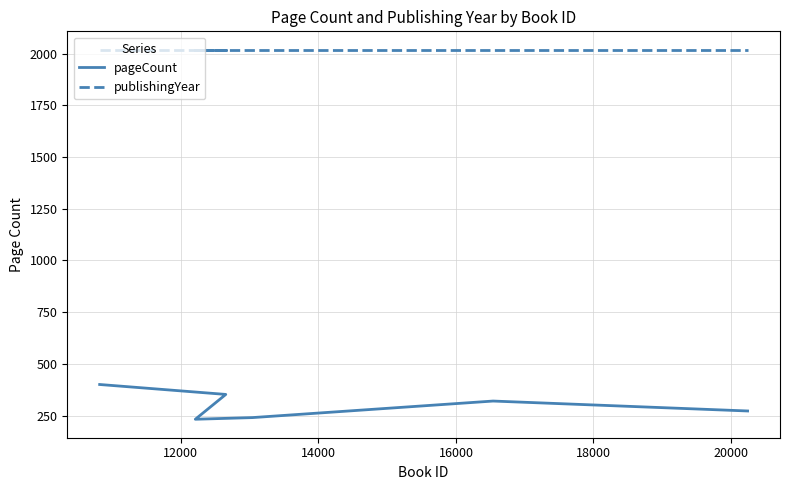

Which series has the largest range (max minus min)?

pageCount